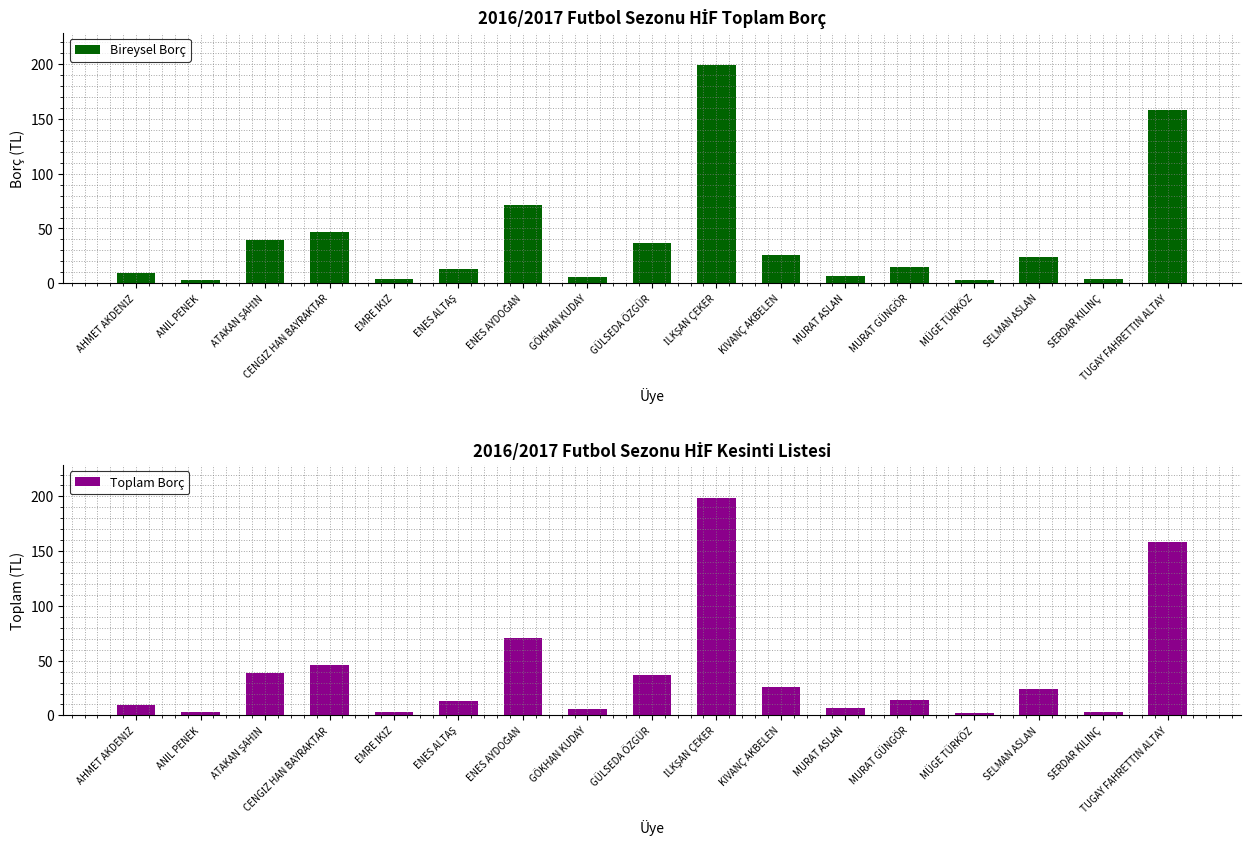

What is the total value across all series at MURAT ASLAN?

14.0